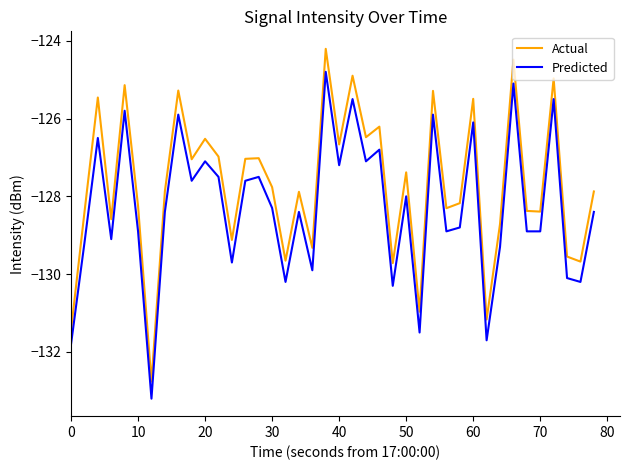

What is the difference between the maximum and minimum values in the Predicted series?

8.4